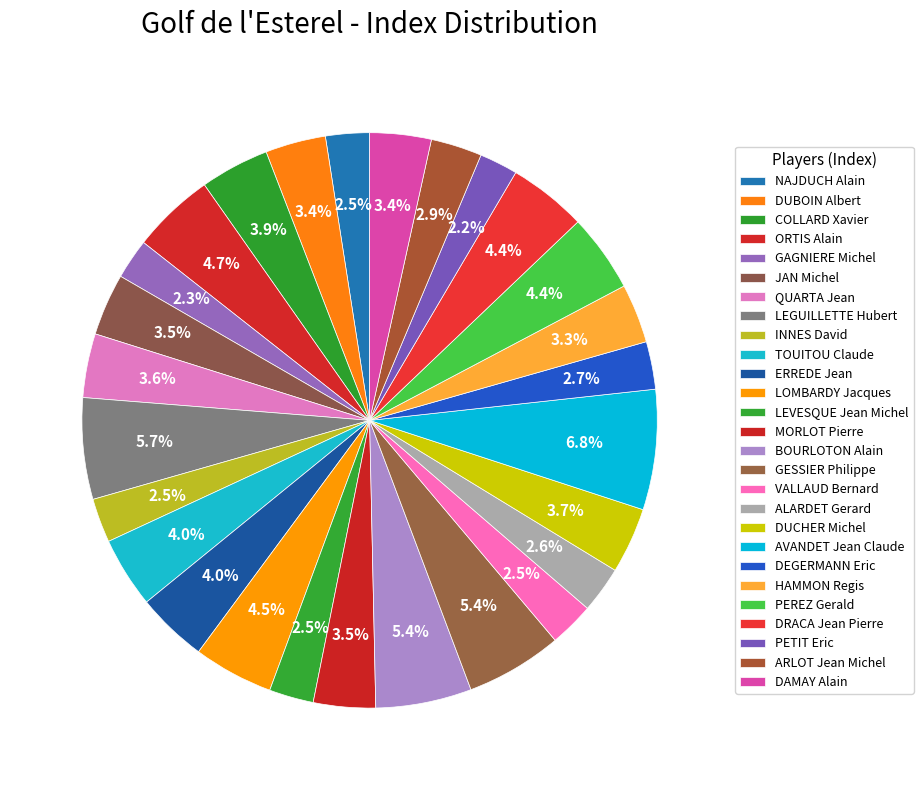

How many segments does this pie chart have?

27